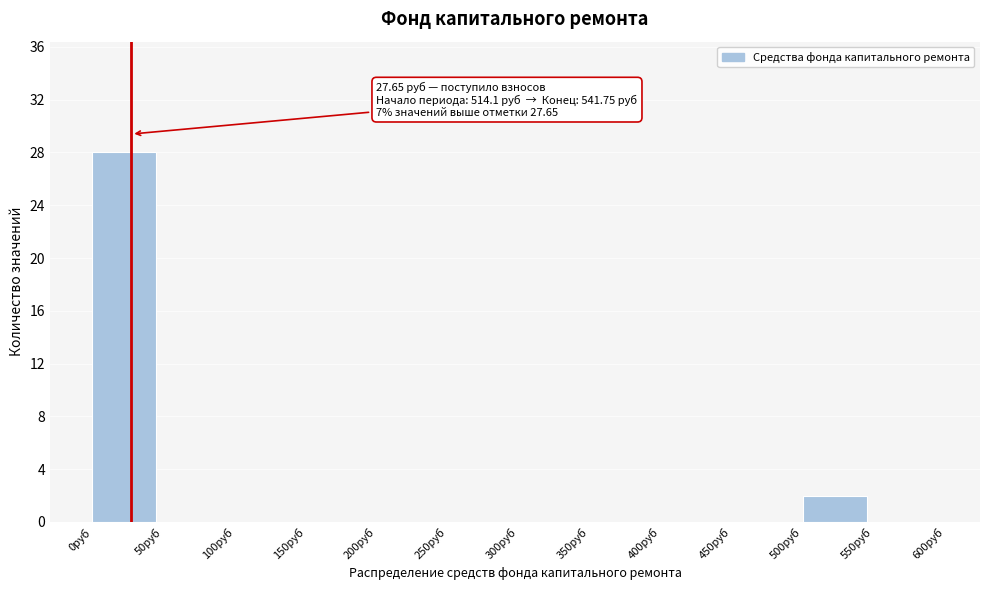

Which range on the x-axis has the tallest bar?

0 to 50